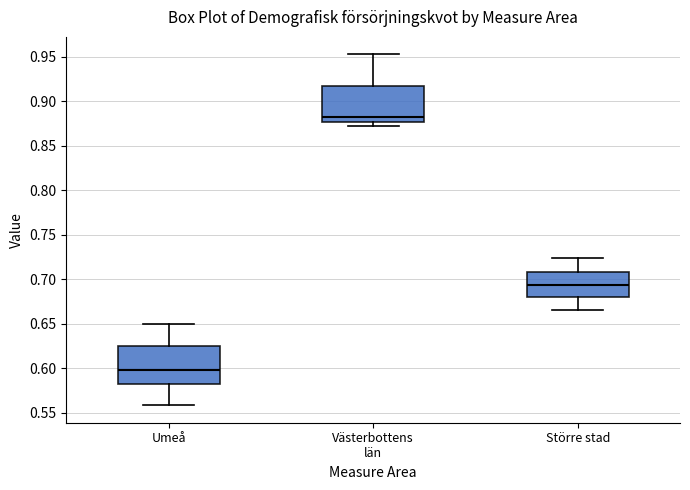

Reading left to right, transcribe this box plot: for each box, give where its median line is, the range the box spans, and where its two whiskers end, as read against the y-axis. The values are not printed on the chart, so give them approximately, as read against the axis.

Umeå: median 0.600, box 0.580 to 0.625, whiskers 0.560 to 0.650
Västerbottens län: median 0.880, box 0.875 to 0.915, whiskers 0.875 (just below the box's lower edge) to 0.955
Större stad: median 0.695, box 0.680 to 0.710, whiskers 0.665 to 0.725